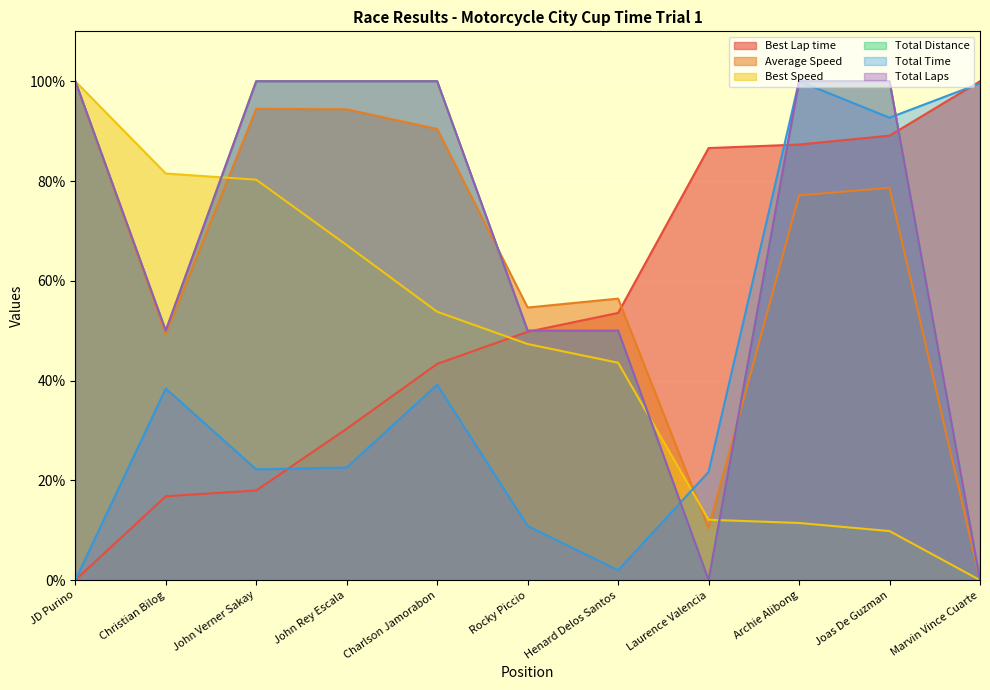

Is the value of Total Time at Henard Delos Santos greater than the value of Best Speed at Laurence Valencia?

No